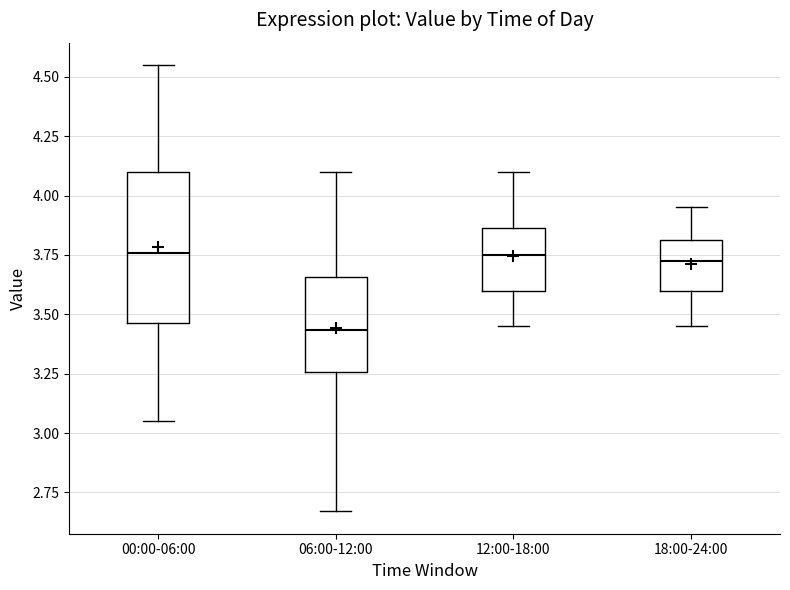

Which box is the tallest, from its lower edge to its upper edge?

00:00-06:00